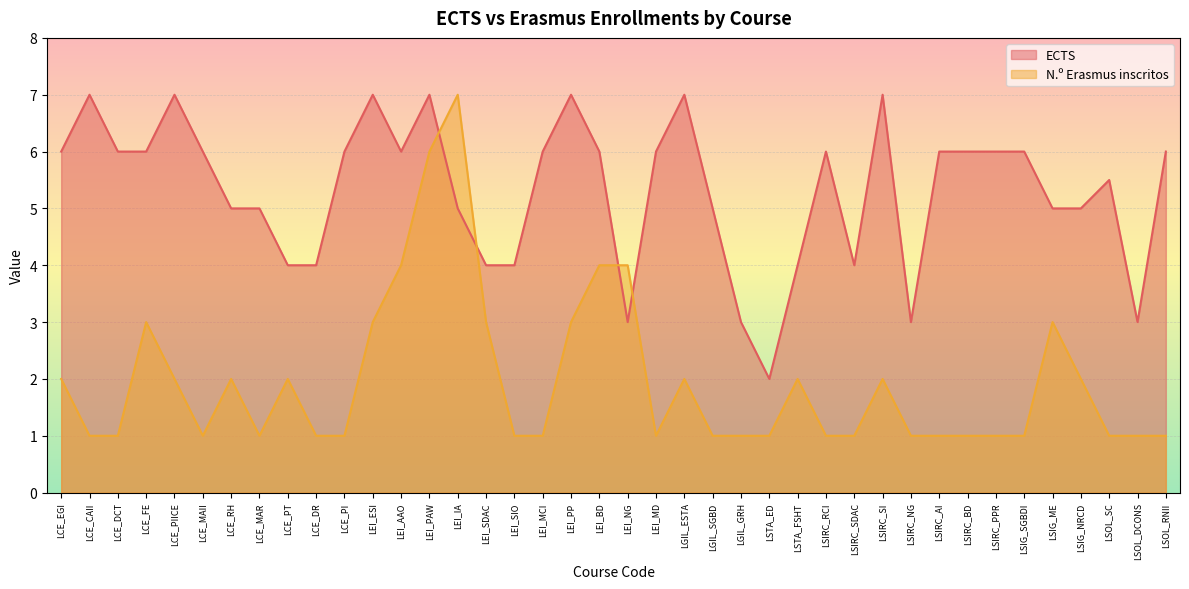

Which series has the largest range (max minus min)?

N.º Erasmus inscritos